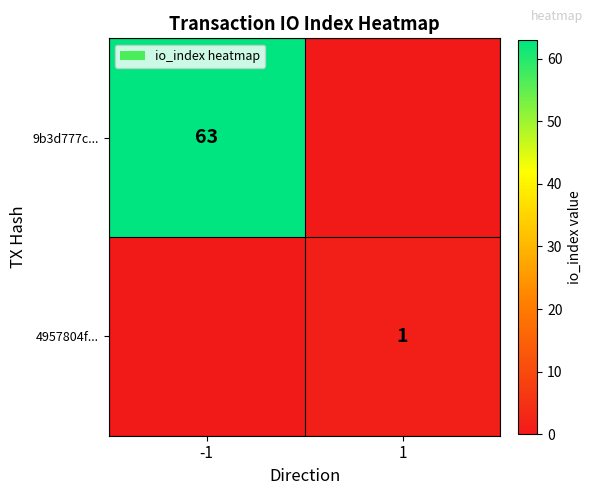

The 4957804f... series shows 1 at 1. True or false?

True